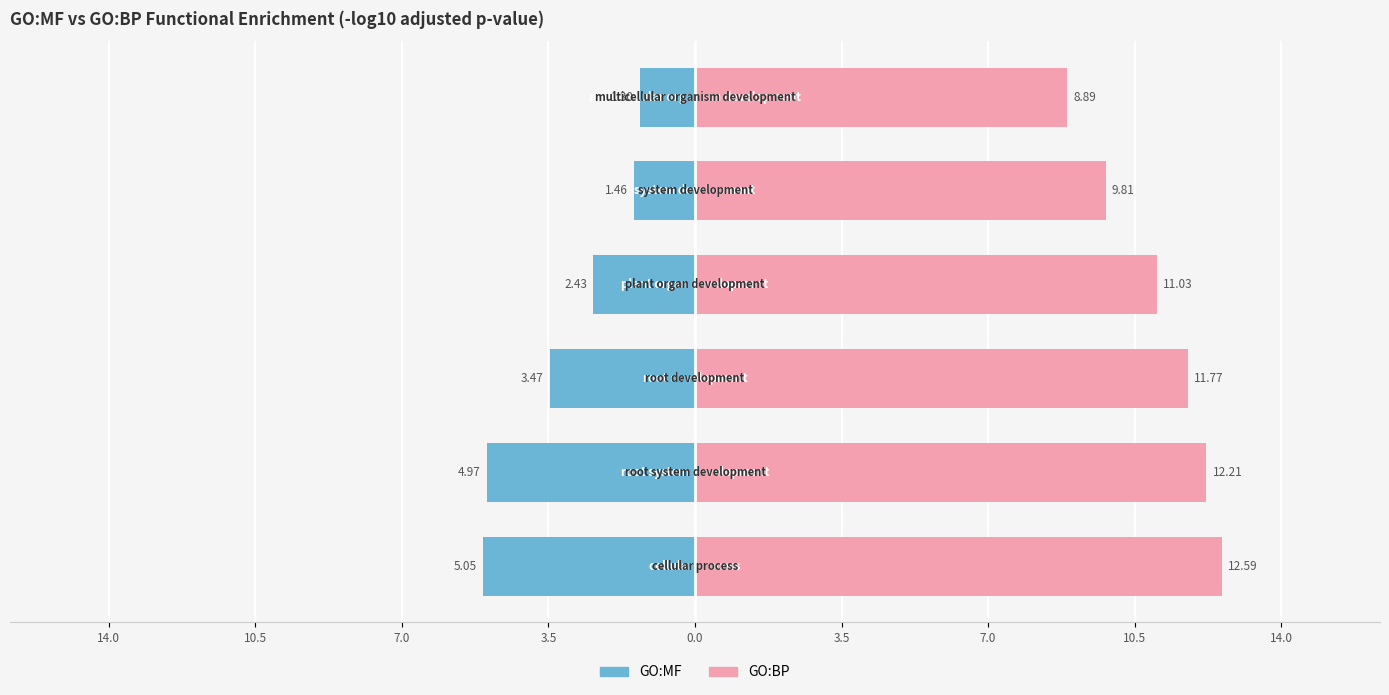

Between 3.5 and 7.0, which series saw the biggest shift?

GO:BP